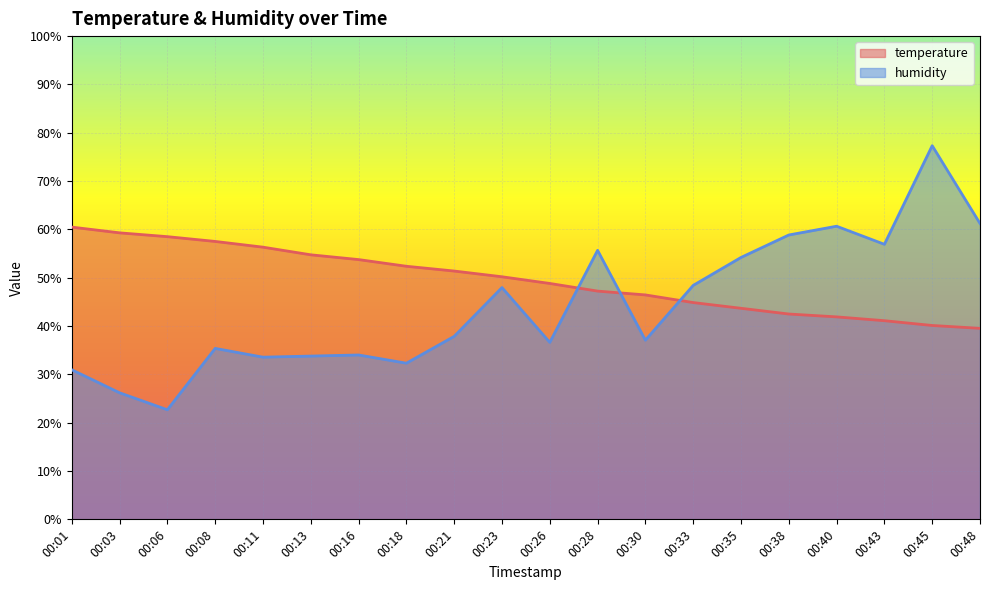

Which series has the largest range (max minus min)?

humidity